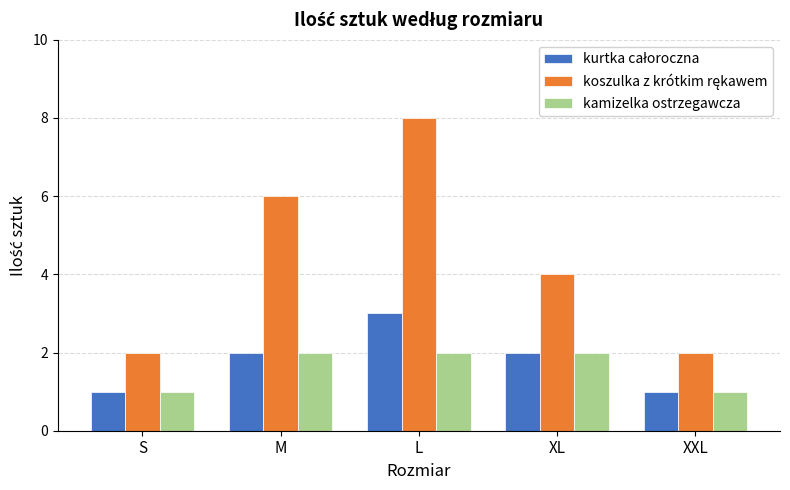

What is the total value across all series at S?

4